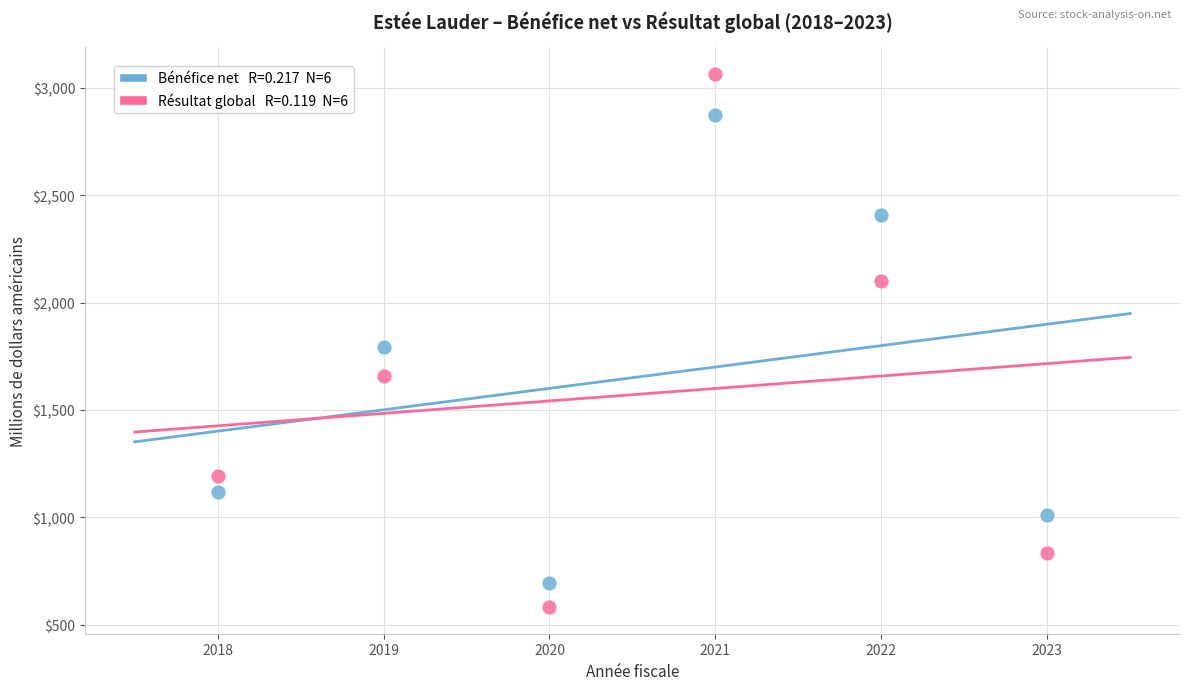

Across all series, what Y value is closest to 1823?

1794